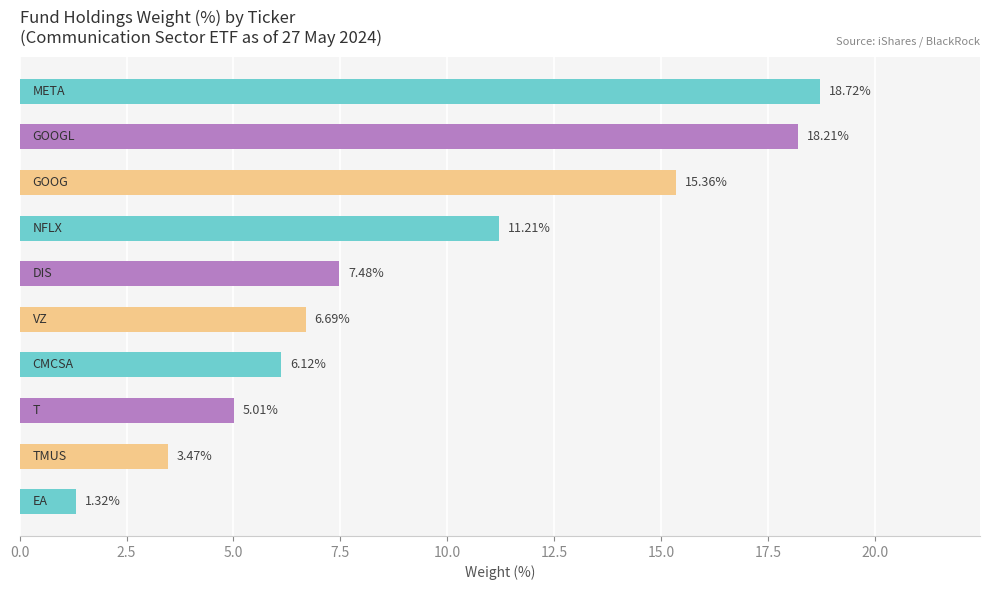

How many values are below 7?

5